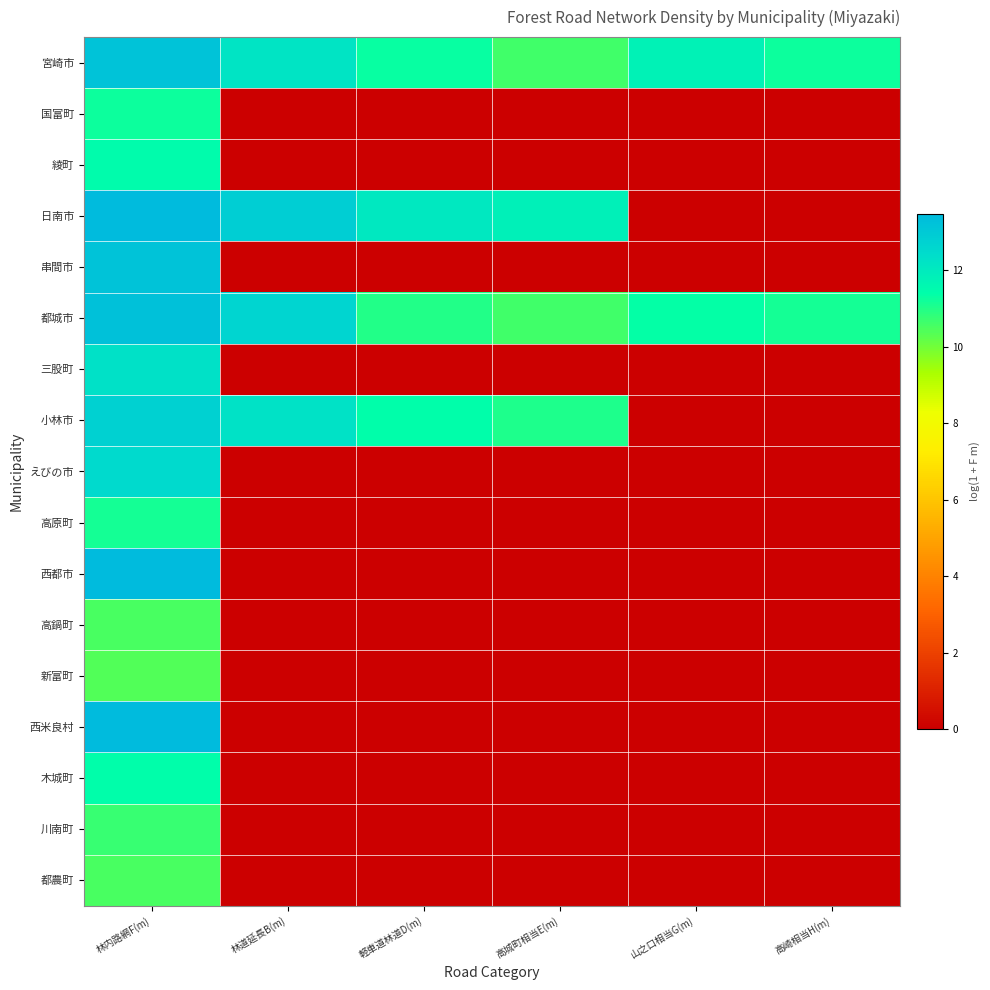

Reading left to right, extract all data points from this chart.

宮崎市: 林内路網F(m)=13.2	林道延長B(m)=12.2	軽車道林道D(m)=11.3	高城町相当E(m)=10.6	山之口相当G(m)=11.8	高崎相当H(m)=11.3
国富町: 林内路網F(m)=11.3	林道延長B(m)=0.0	軽車道林道D(m)=0.0	高城町相当E(m)=0.0	山之口相当G(m)=0.0	高崎相当H(m)=0.0
綾町: 林内路網F(m)=11.5	林道延長B(m)=0.0	軽車道林道D(m)=0.0	高城町相当E(m)=0.0	山之口相当G(m)=0.0	高崎相当H(m)=0.0
日南市: 林内路網F(m)=13.5	林道延長B(m)=12.9	軽車道林道D(m)=12.1	高城町相当E(m)=11.8	山之口相当G(m)=0.0	高崎相当H(m)=0.0
串間市: 林内路網F(m)=13.2	林道延長B(m)=0.0	軽車道林道D(m)=0.0	高城町相当E(m)=0.0	山之口相当G(m)=0.0	高崎相当H(m)=0.0
都城市: 林内路網F(m)=13.3	林道延長B(m)=12.7	軽車道林道D(m)=11.0	高城町相当E(m)=10.6	山之口相当G(m)=11.3	高崎相当H(m)=11.2
三股町: 林内路網F(m)=12.3	林道延長B(m)=0.0	軽車道林道D(m)=0.0	高城町相当E(m)=0.0	山之口相当G(m)=0.0	高崎相当H(m)=0.0
小林市: 林内路網F(m)=12.8	林道延長B(m)=12.2	軽車道林道D(m)=11.4	高城町相当E(m)=11.1	山之口相当G(m)=0.0	高崎相当H(m)=0.0
えびの市: 林内路網F(m)=12.5	林道延長B(m)=0.0	軽車道林道D(m)=0.0	高城町相当E(m)=0.0	山之口相当G(m)=0.0	高崎相当H(m)=0.0
高原町: 林内路網F(m)=11.1	林道延長B(m)=0.0	軽車道林道D(m)=0.0	高城町相当E(m)=0.0	山之口相当G(m)=0.0	高崎相当H(m)=0.0
西都市: 林内路網F(m)=13.5	林道延長B(m)=0.0	軽車道林道D(m)=0.0	高城町相当E(m)=0.0	山之口相当G(m)=0.0	高崎相当H(m)=0.0
高鍋町: 林内路網F(m)=10.5	林道延長B(m)=0.0	軽車道林道D(m)=0.0	高城町相当E(m)=0.0	山之口相当G(m)=0.0	高崎相当H(m)=0.0
新富町: 林内路網F(m)=10.4	林道延長B(m)=0.0	軽車道林道D(m)=0.0	高城町相当E(m)=0.0	山之口相当G(m)=0.0	高崎相当H(m)=0.0
西米良村: 林内路網F(m)=13.4	林道延長B(m)=0.0	軽車道林道D(m)=0.0	高城町相当E(m)=0.0	山之口相当G(m)=0.0	高崎相当H(m)=0.0
木城町: 林内路網F(m)=11.4	林道延長B(m)=0.0	軽車道林道D(m)=0.0	高城町相当E(m)=0.0	山之口相当G(m)=0.0	高崎相当H(m)=0.0
川南町: 林内路網F(m)=10.7	林道延長B(m)=0.0	軽車道林道D(m)=0.0	高城町相当E(m)=0.0	山之口相当G(m)=0.0	高崎相当H(m)=0.0
都農町: 林内路網F(m)=10.5	林道延長B(m)=0.0	軽車道林道D(m)=0.0	高城町相当E(m)=0.0	山之口相当G(m)=0.0	高崎相当H(m)=0.0